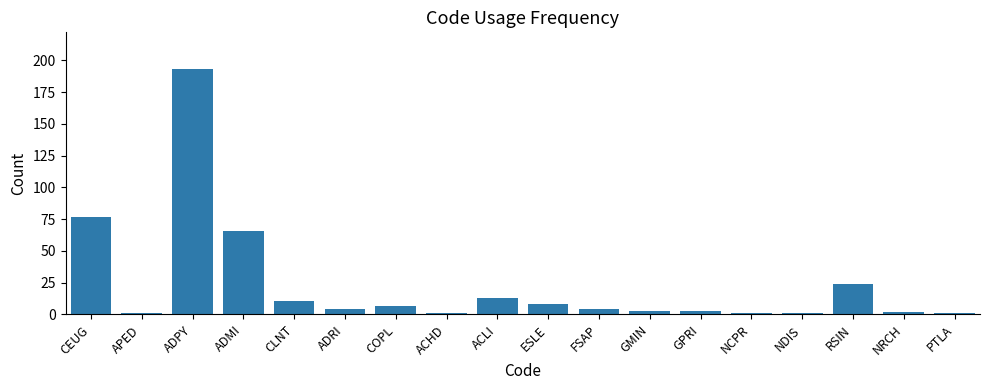

Are the bars grouped side by side (vs. stacked)?

No